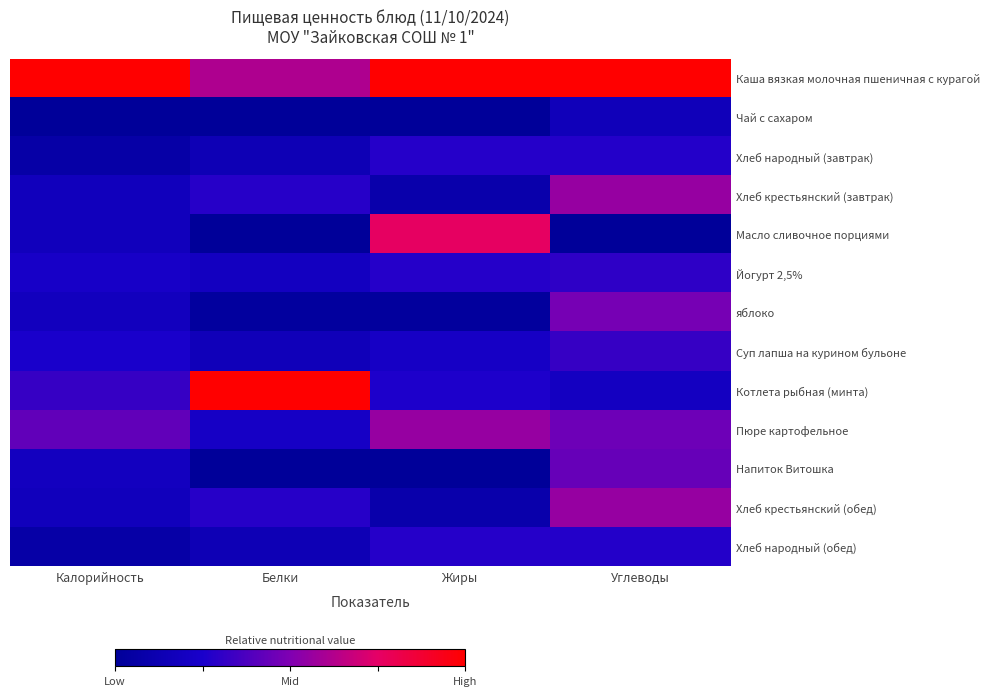

Count the number of data series in this chart.

13